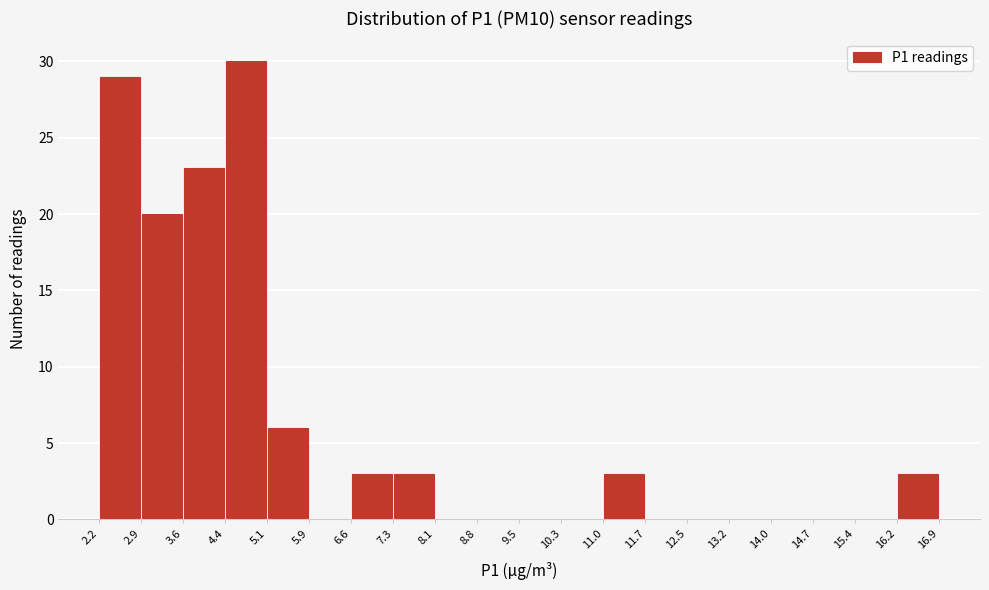

Reading left to right, list every bar in this chart as the range it spans on the x-axis followed by its height. The values are not printed on the chart, so give them approximately, as read against the axis.

2.2 to 2.9: 29
2.9 to 3.6: 20
3.6 to 4.4: 23
4.4 to 5.1: 30
5.1 to 5.9: 6
5.9 to 6.6: 0
6.6 to 7.3: 3
7.3 to 8.1: 3
8.1 to 8.8: 0
8.8 to 9.5: 0
9.5 to 10.3: 0
10.3 to 11.0: 0
11.0 to 11.7: 3
11.7 to 12.5: 0
12.5 to 13.2: 0
13.2 to 14.0: 0
14.0 to 14.7: 0
14.7 to 15.4: 0
15.4 to 16.2: 0
16.2 to 16.9: 3